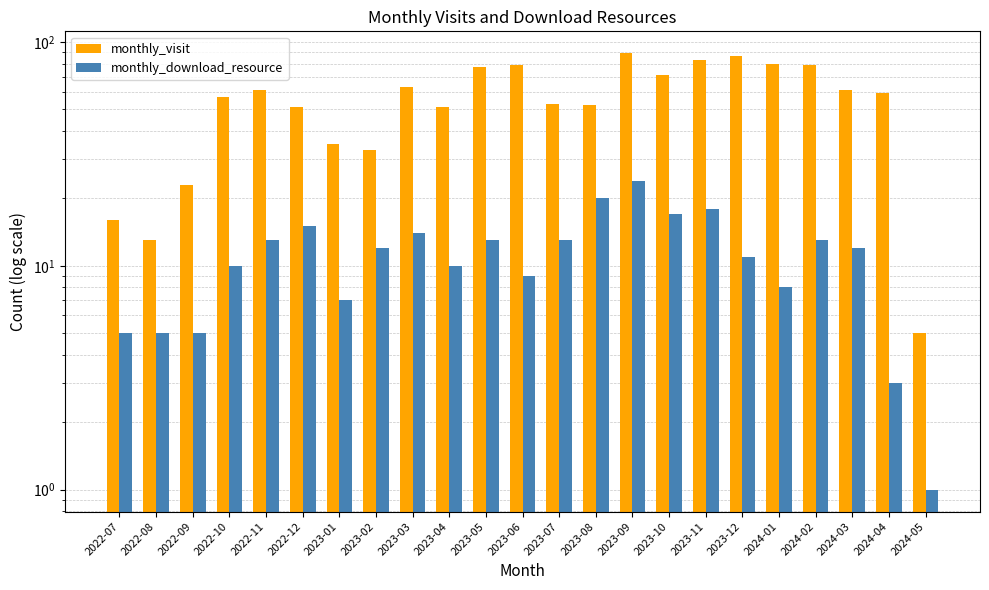

List the series in order of their overall mean, lowest first.

monthly_download_resource, monthly_visit